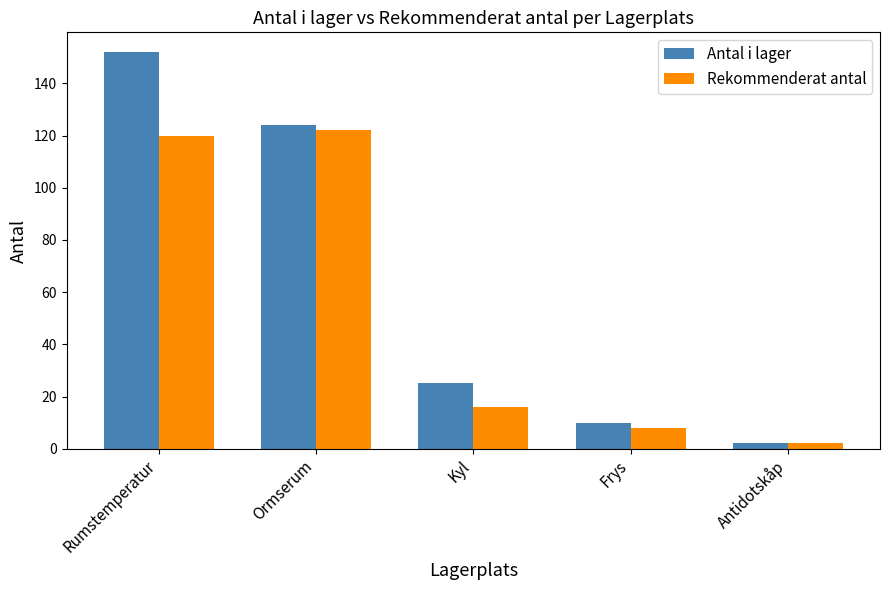

What is the value of the Rekommenderat antal bar at the 3rd from the left?

16